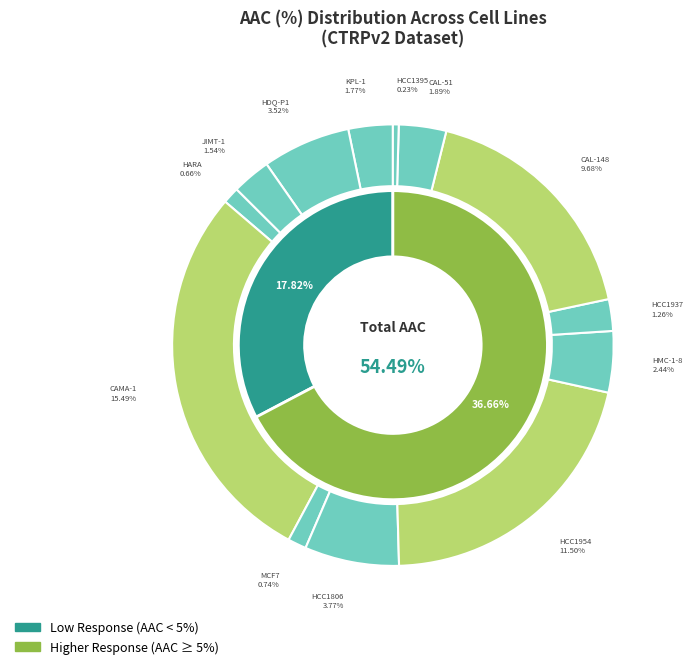

To the nearest percent, what is the difference between the KPL-1 and HCC1937 slice percentages?

1%